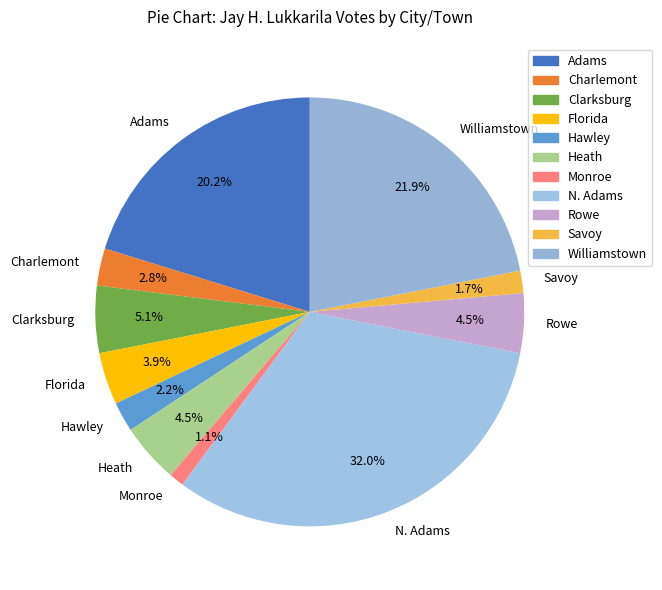

The Florida slice represents 4% of the pie. True or false?

True